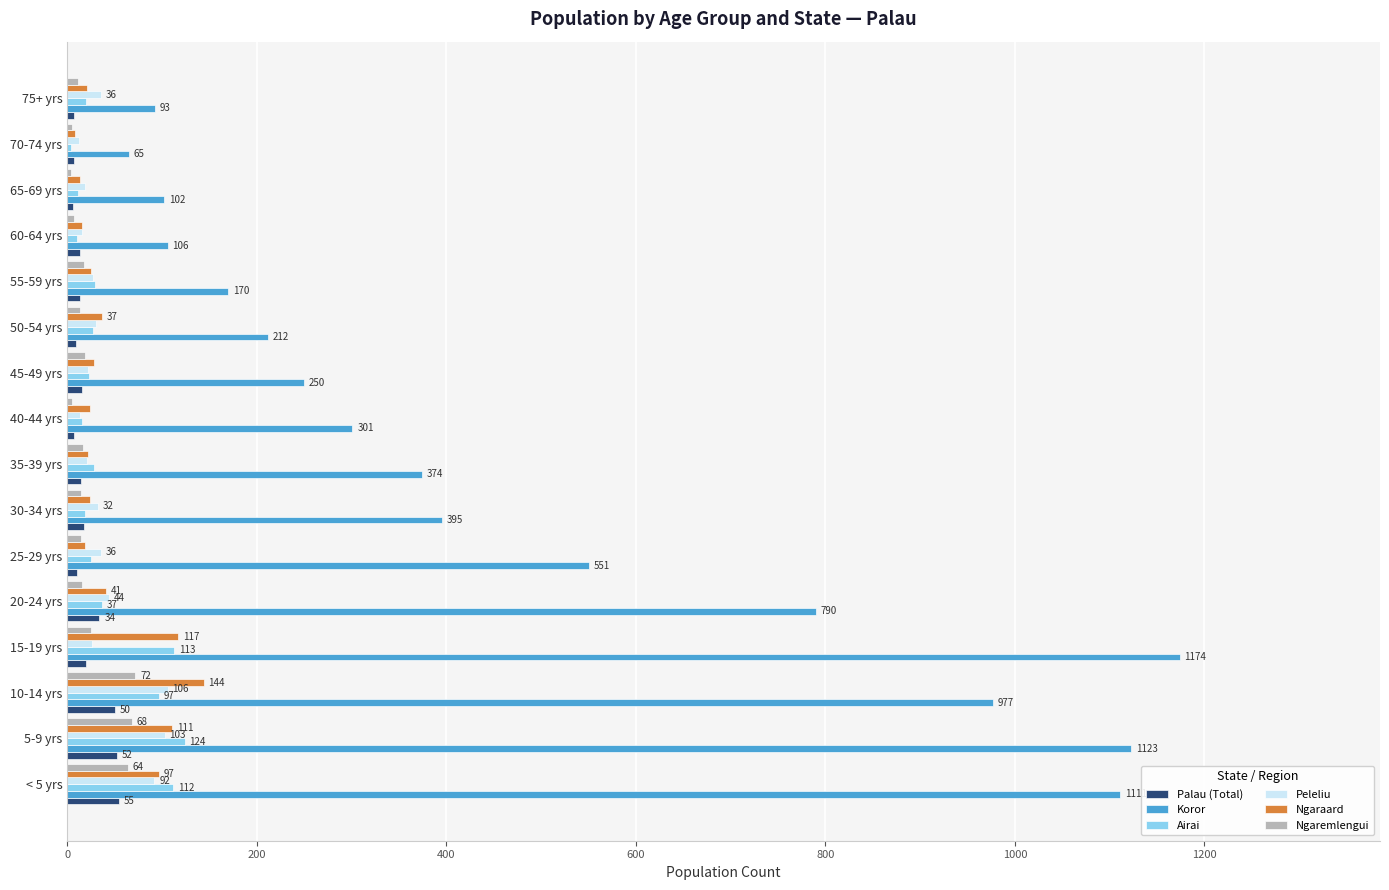

Which series changed the most between 30-34 yrs and 50-54 yrs?

Koror